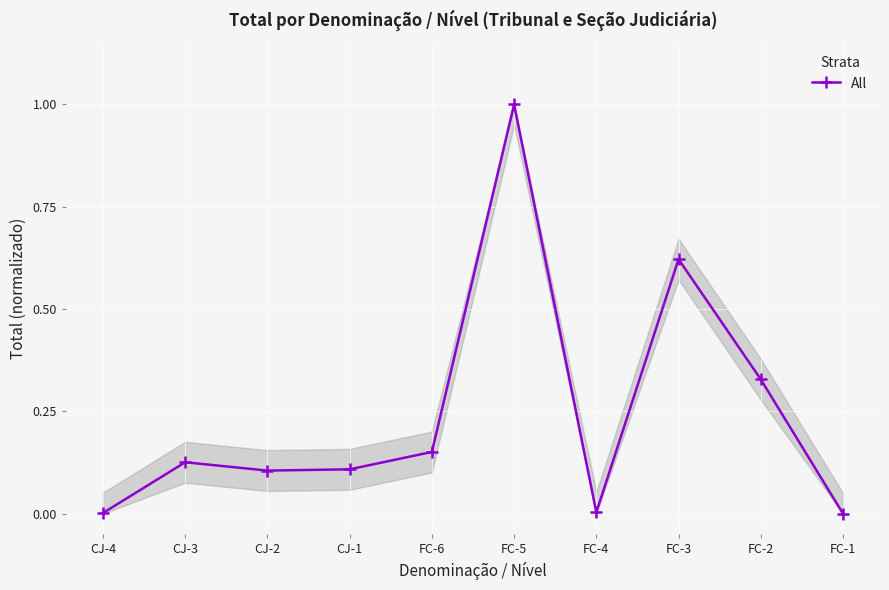

What is the difference between the maximum and second lowest values?

1.0